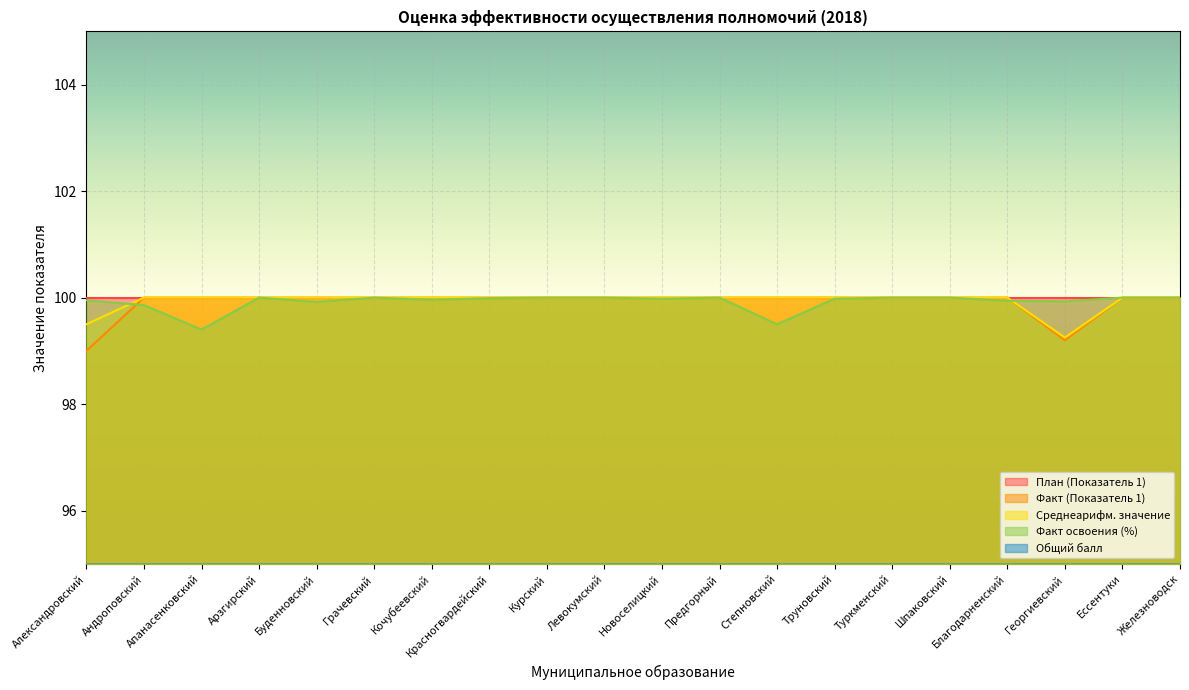

What is the value of the Среднеарифм. значение point at the 18th from the left?

99.2